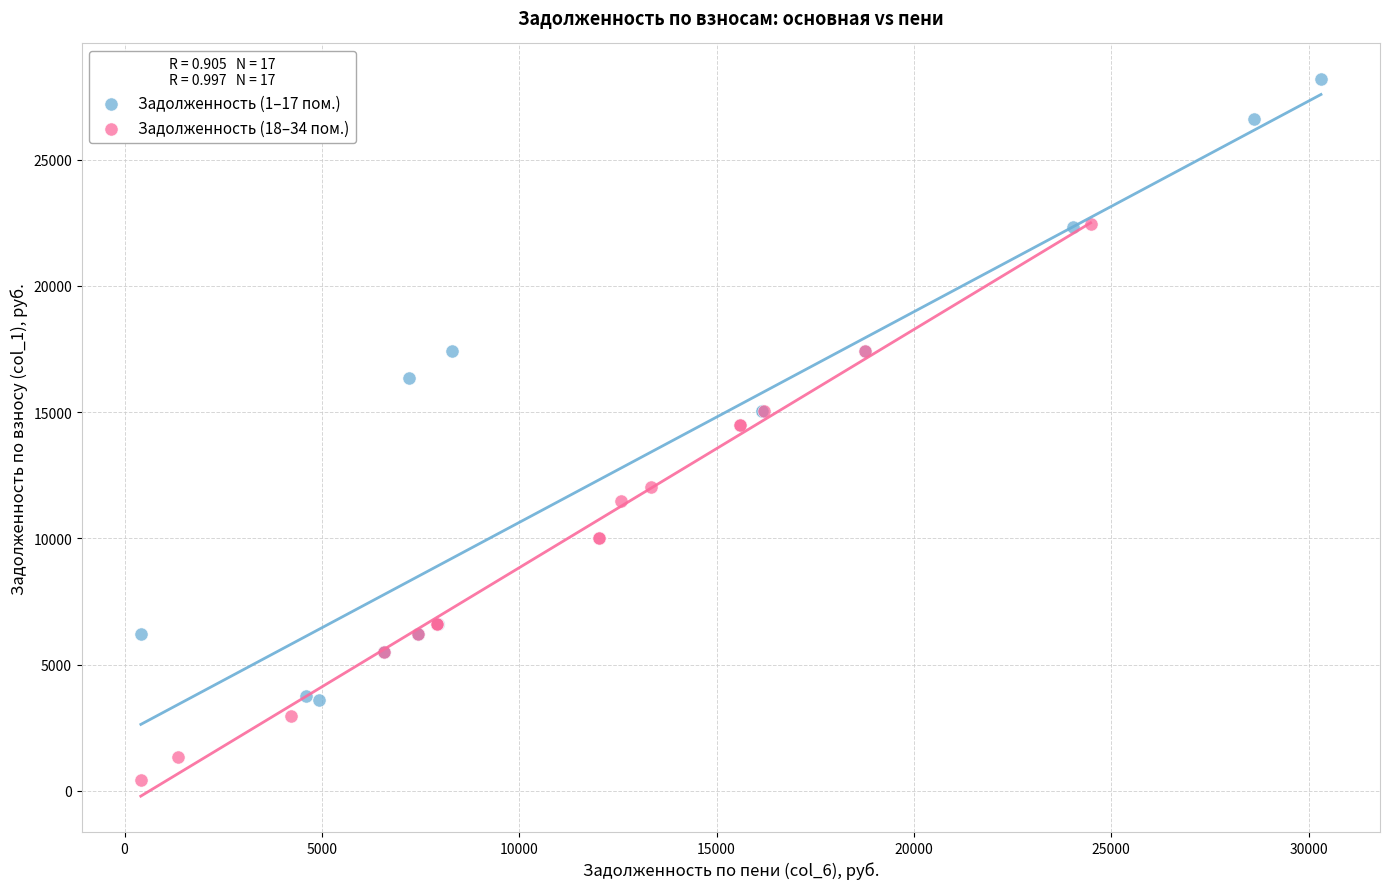

Which series has the widest spread of Y values?

Задолженность (1–17 пом.)